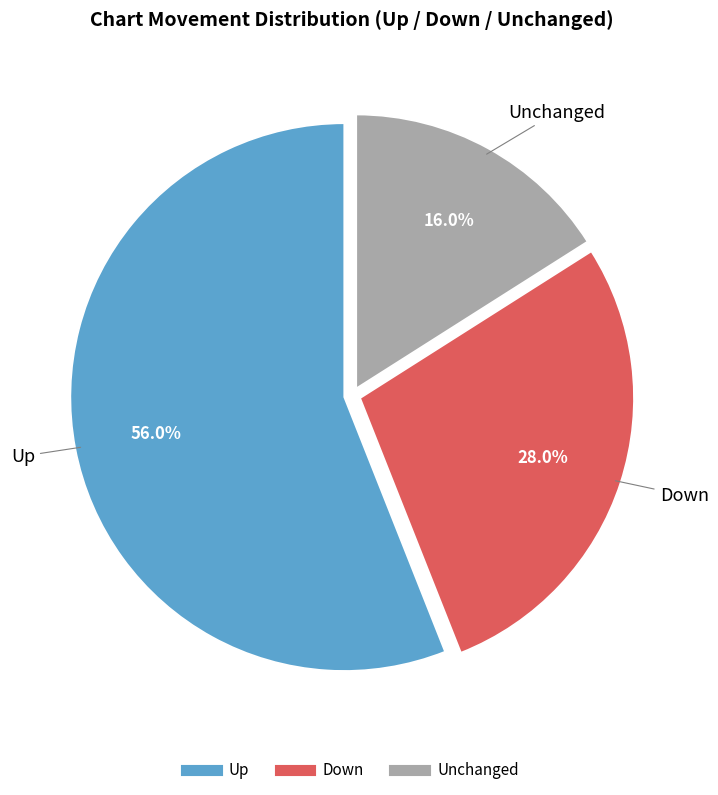

Is there any slice that represents more than half of the pie?

Yes